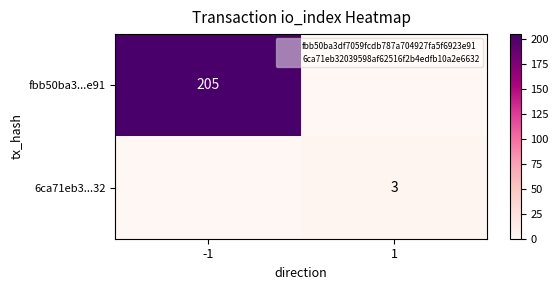

What is the total value across all series at 1?

3